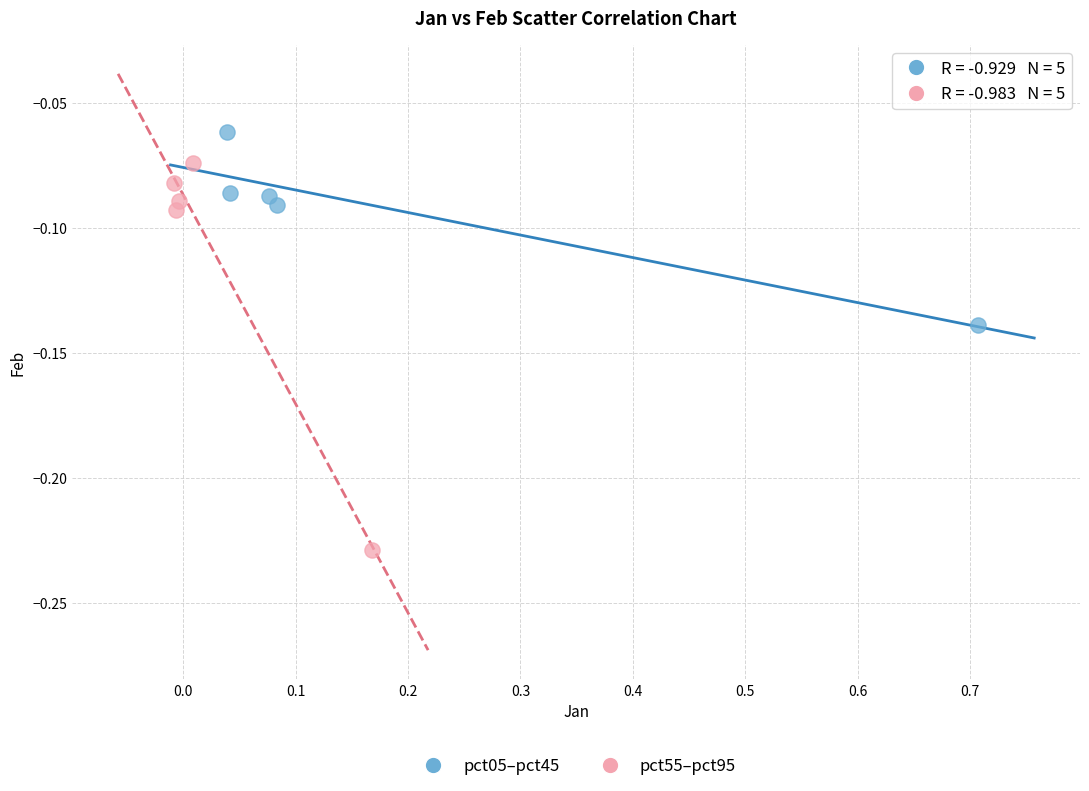

Which series contains the lowest Y value?

pct55–pct95